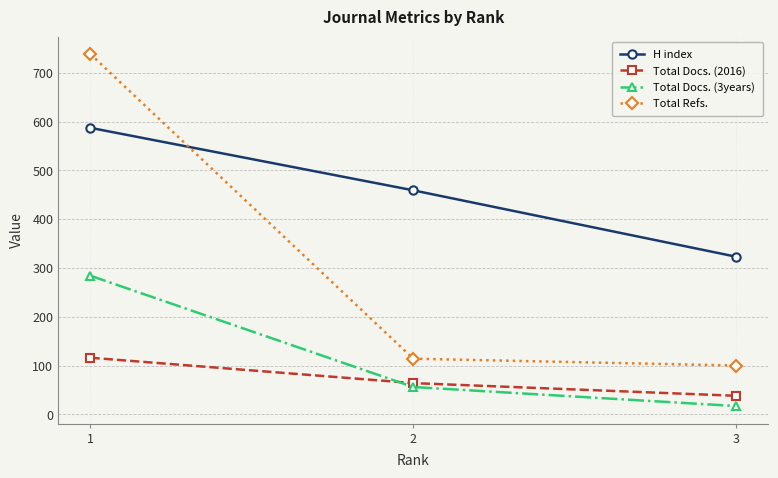

At which label does Total Refs. reach its minimum?

3